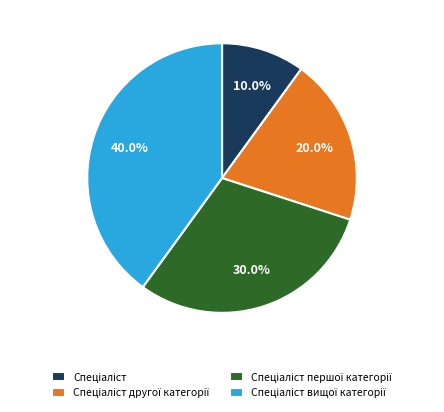

Is there a majority slice in this chart?

No